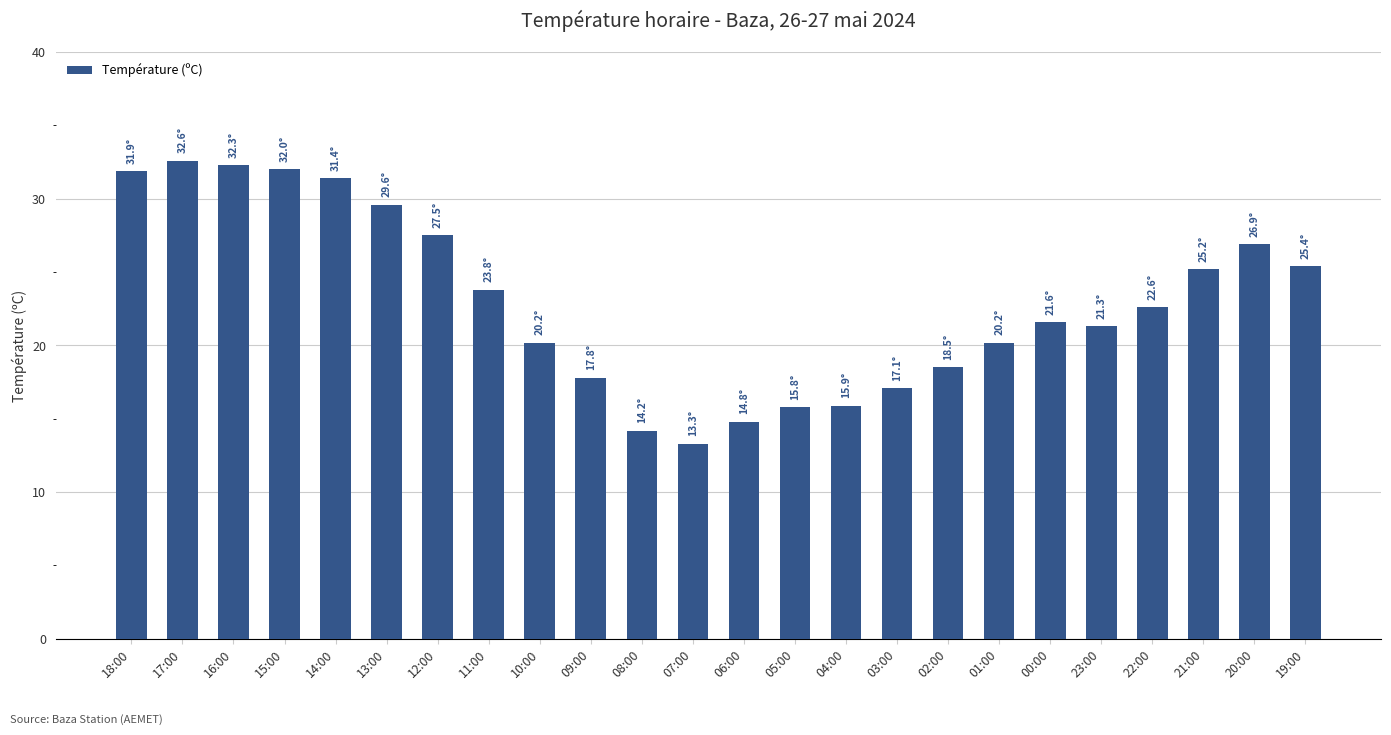

True or false: the data shows 20.2 at 01:00.

True